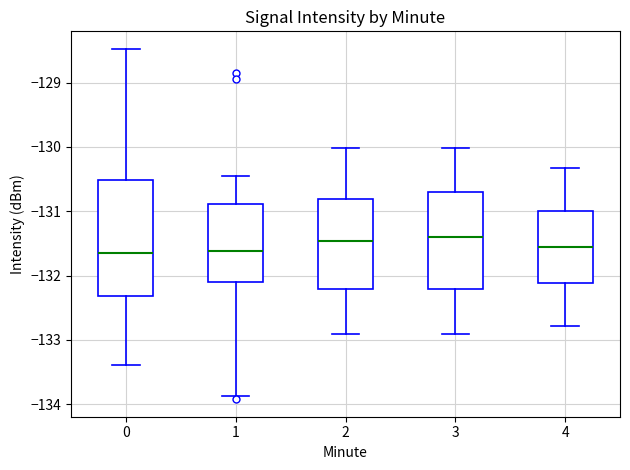

Where does the upper whisker of the box at x = 1 end on the y-axis? The values are not printed on the chart, so give them approximately, as read against the axis.

-130.5